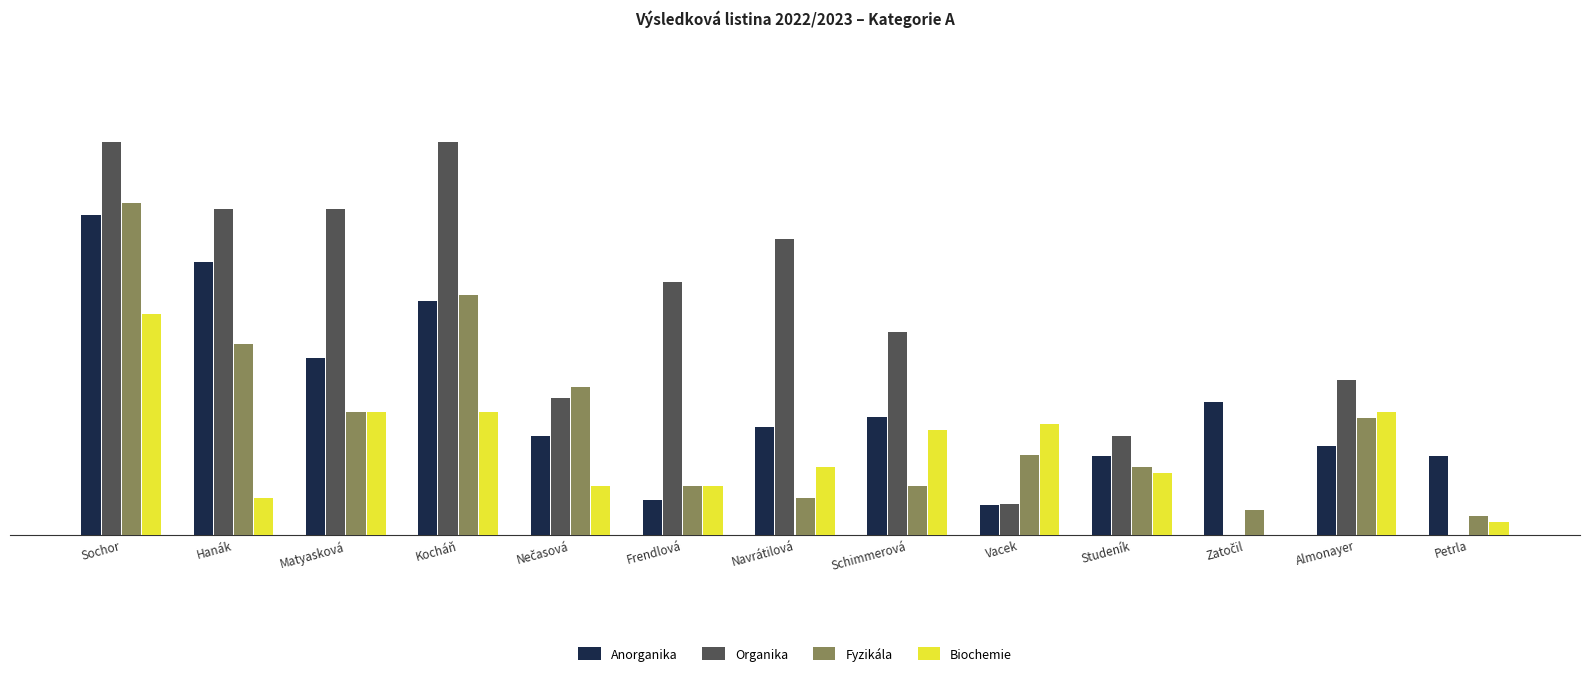

At which label does Organika first exceed 8?

Sochor